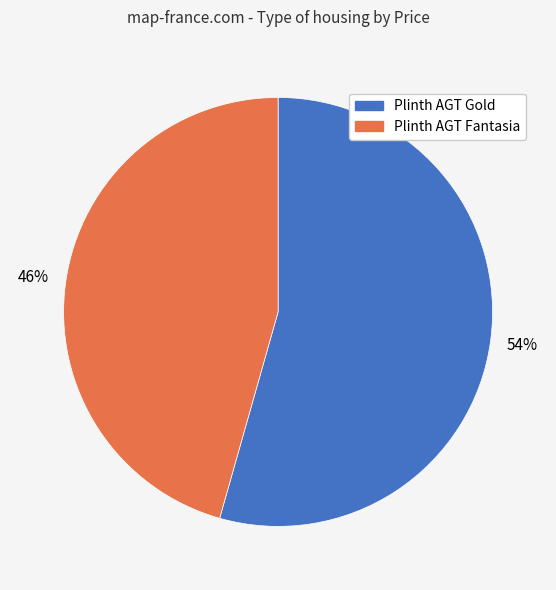

Rank the categories by value from lowest to highest.

Plinth AGT Fantasia, Plinth AGT Gold